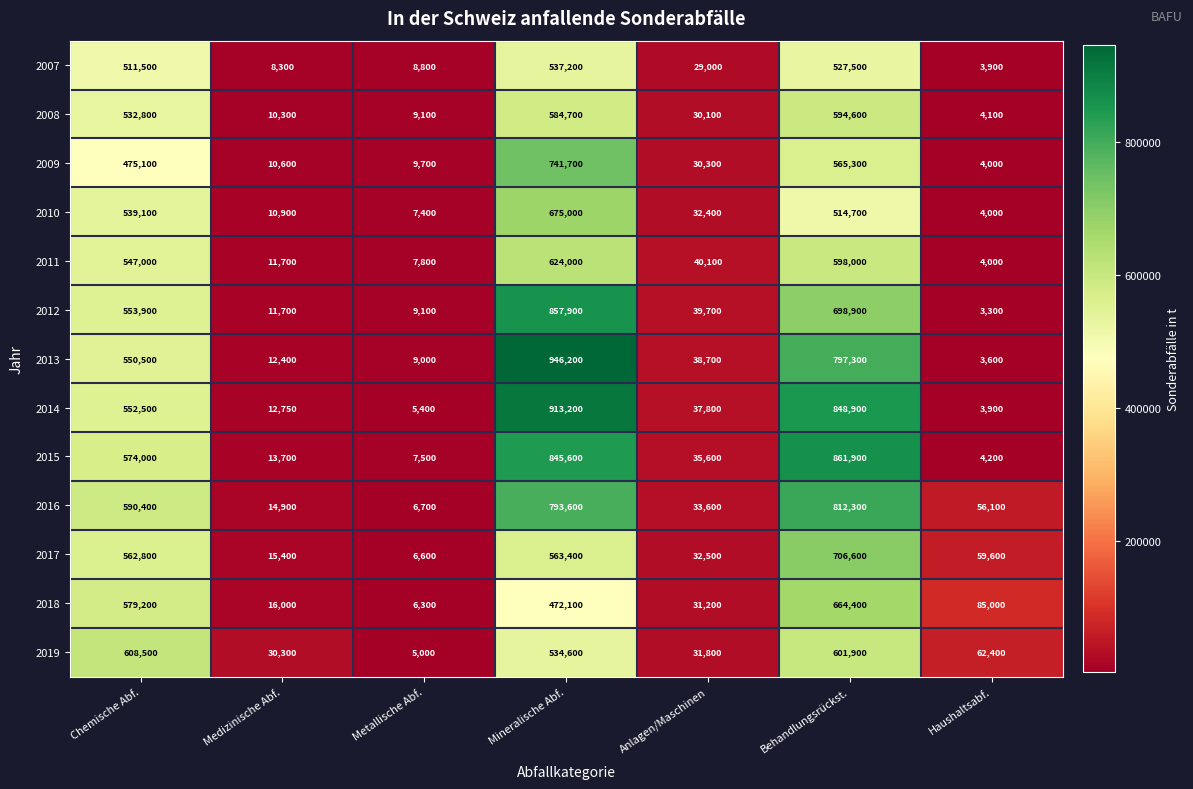

What is the difference between the 2010 values at Haushaltsabf. and Medizinische Abf.?

6900